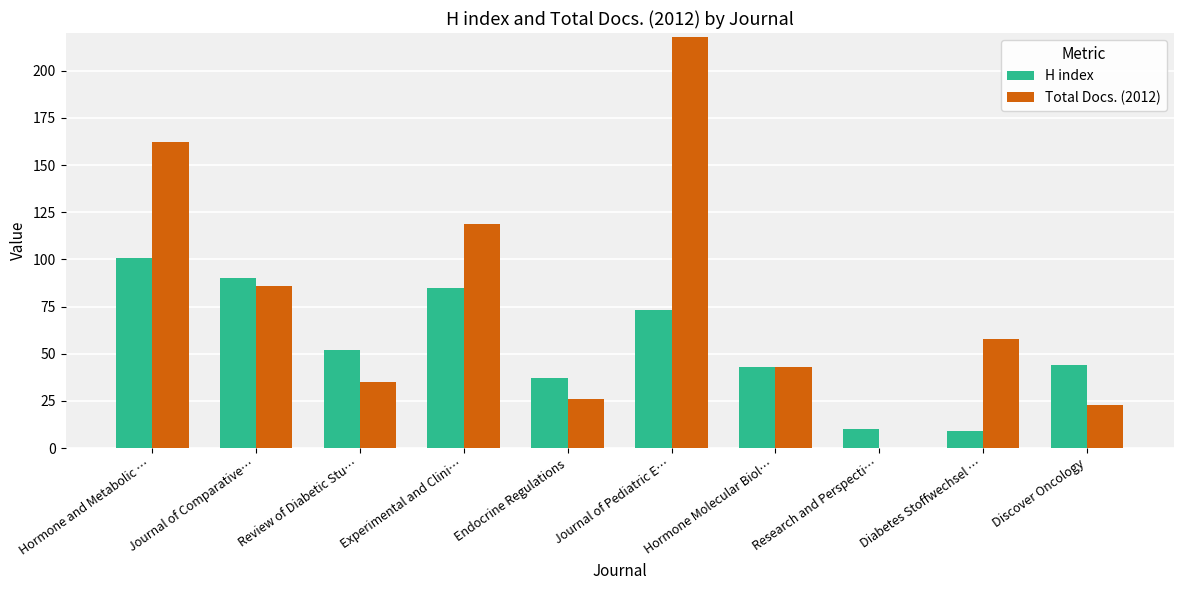

Which series changed the most between Hormone Molecular Biol… and Diabetes Stoffwechsel …?

H index